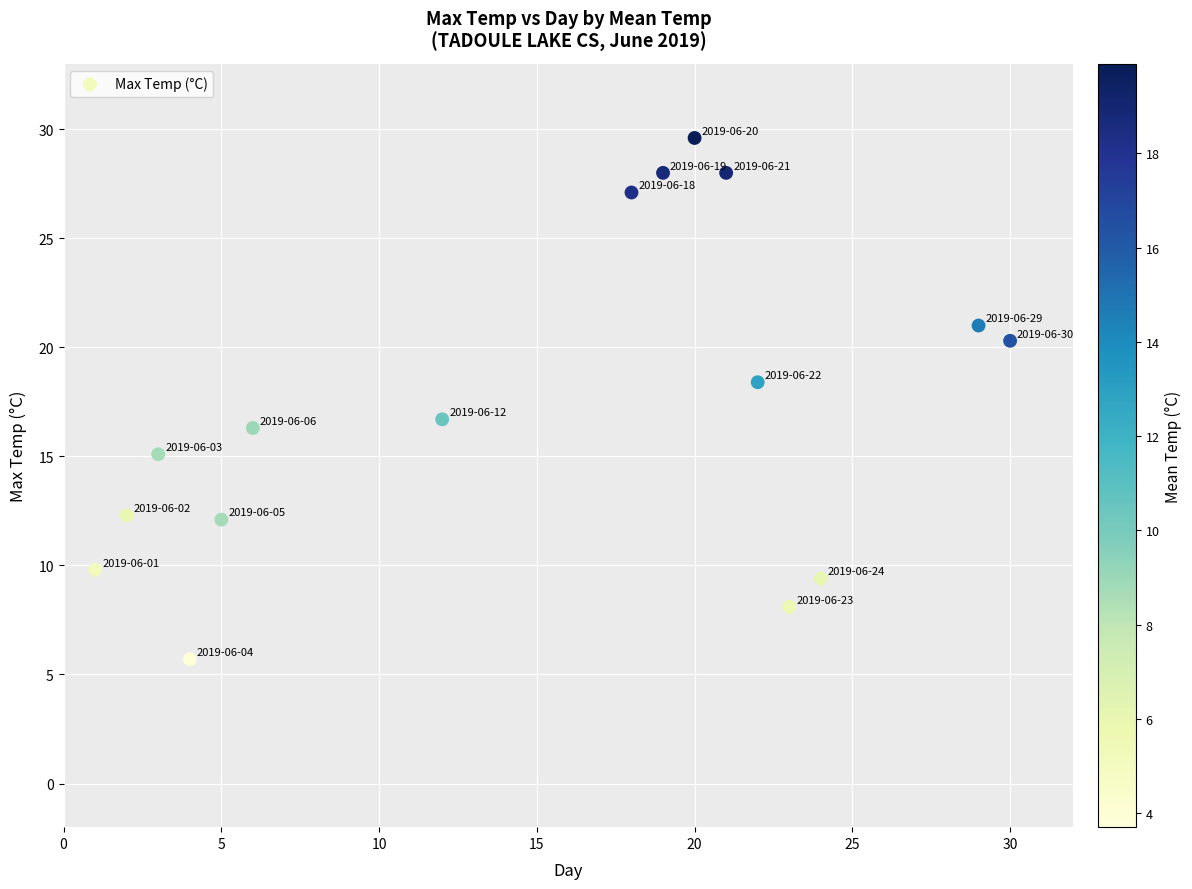

What is the range of Y values (max minus min)?

23.9